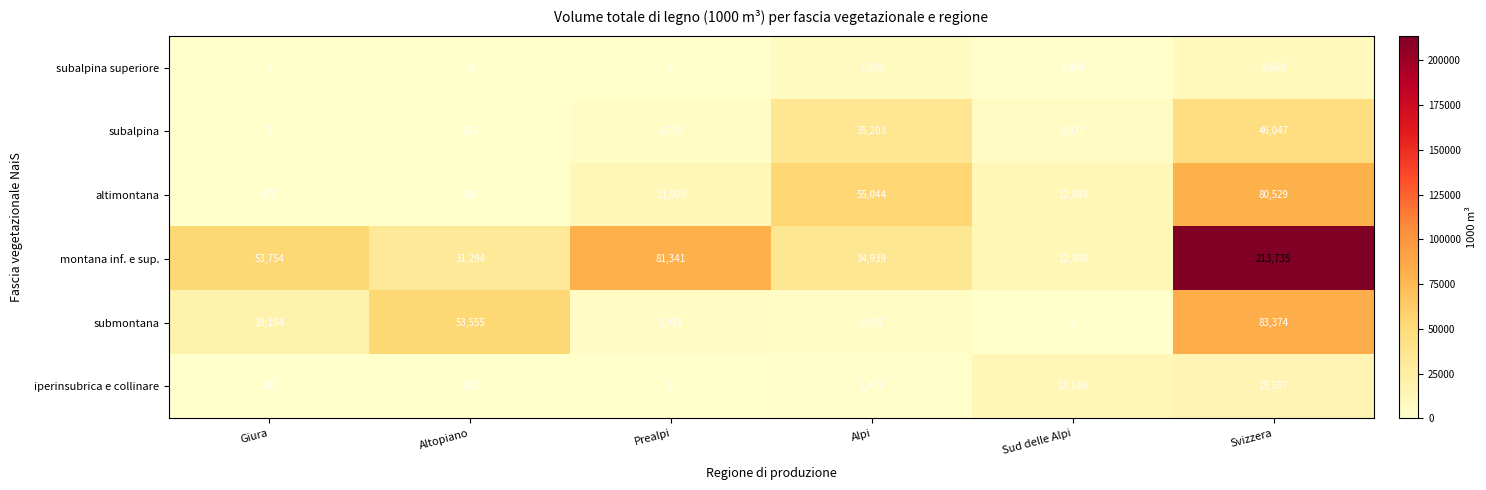

What value does the submontana series have at Alpi?

4707